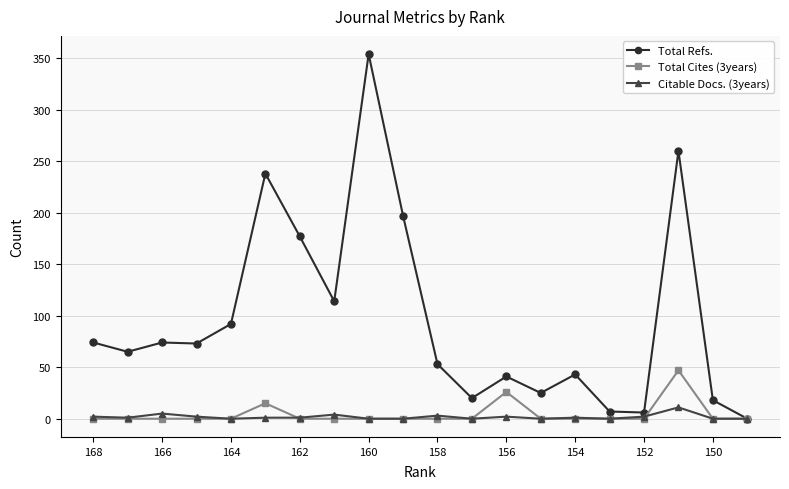

Between 16 and 166, which is larger?

166